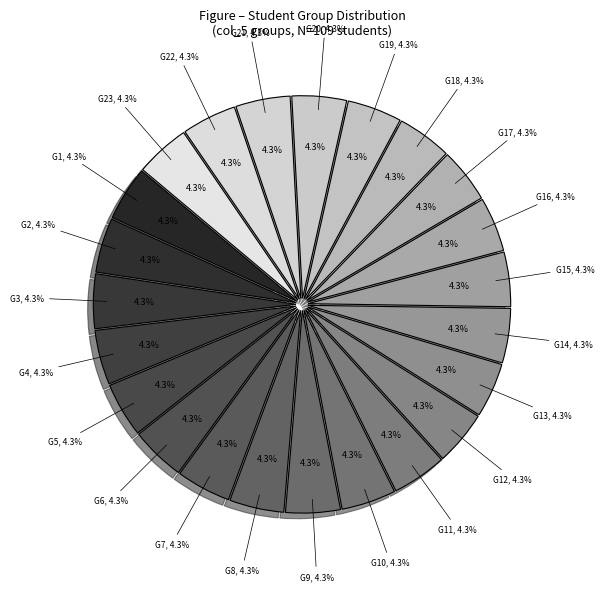

How many segments does this pie chart have?

6